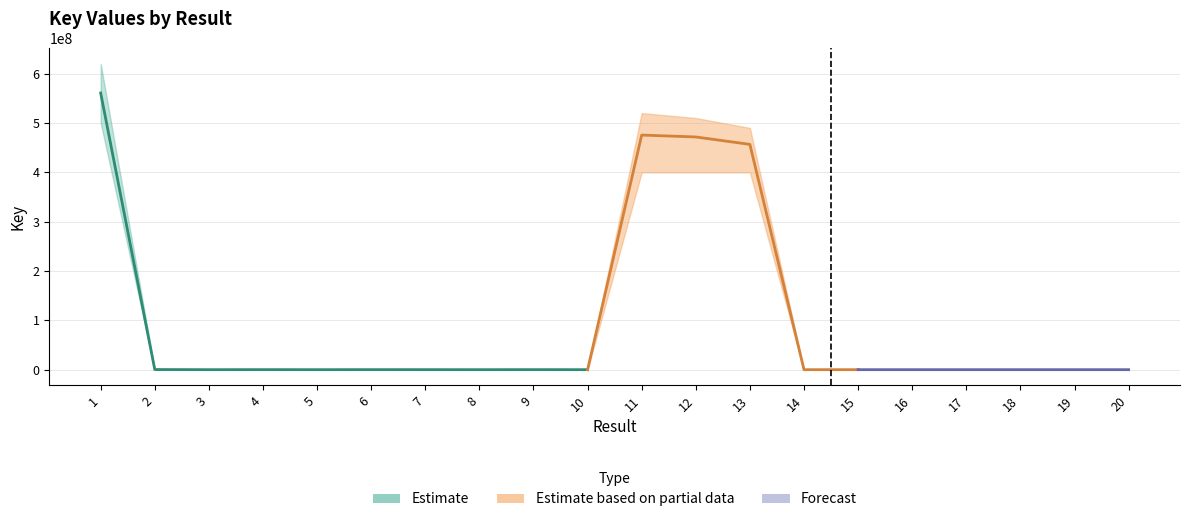

Which has a higher value, 13 or 14?

13